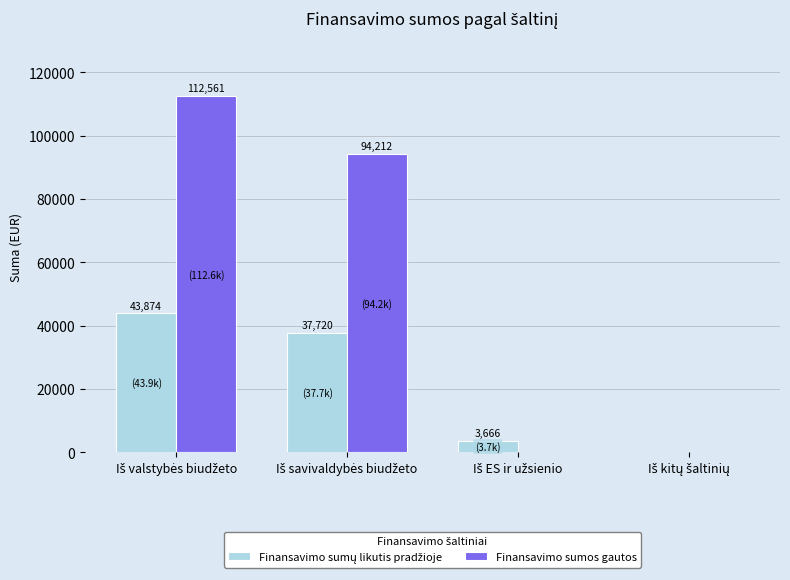

Which series has the largest total across all categories?

Finansavimo sumos gautos